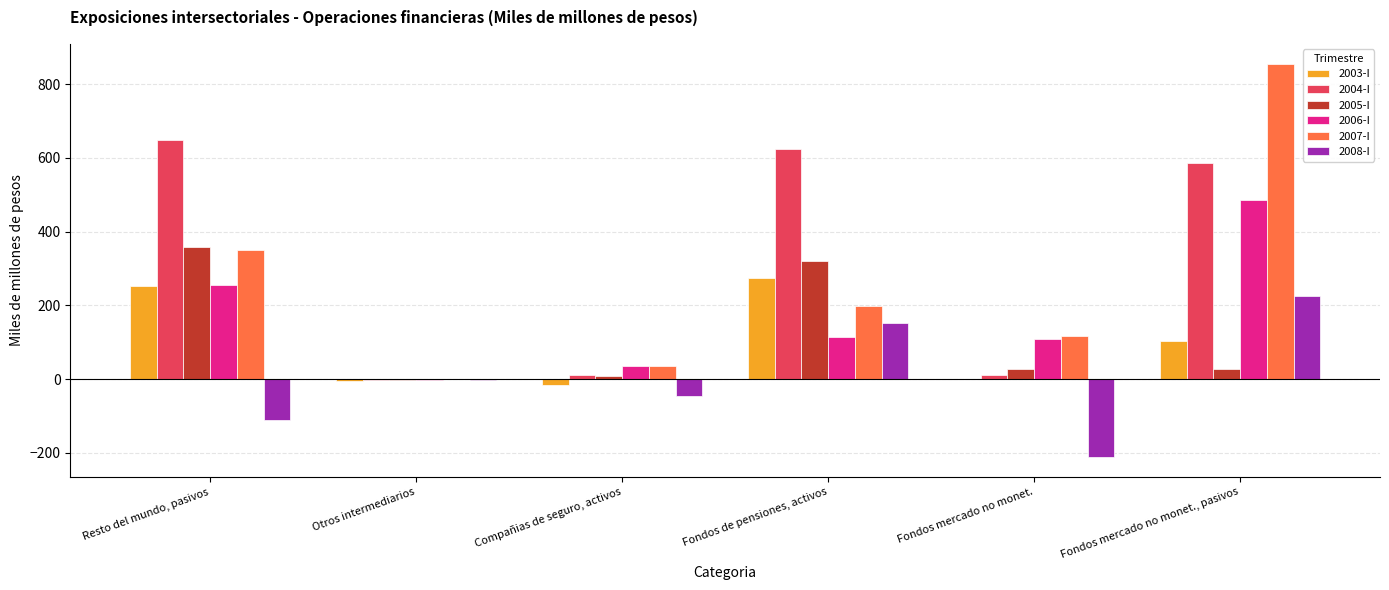

Which series has the largest total across all categories?

2004-I